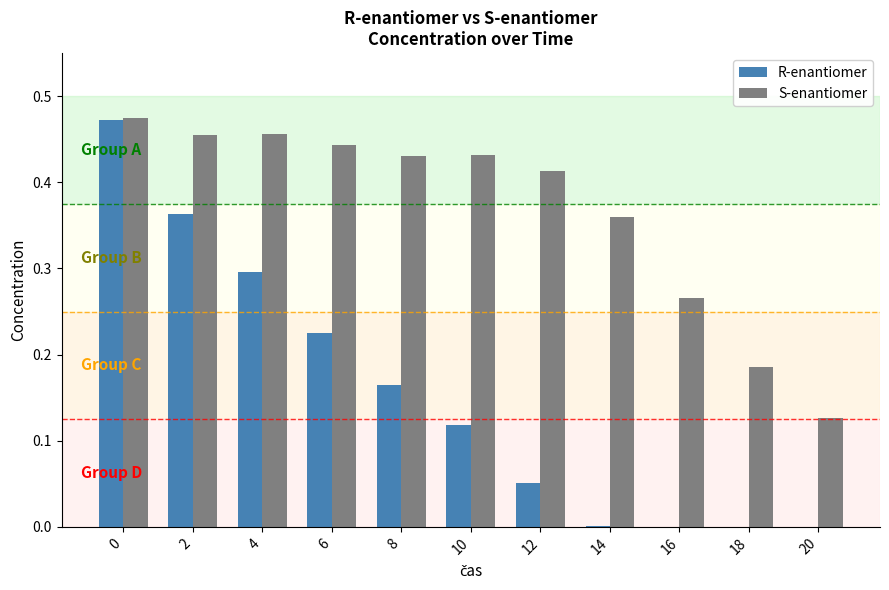

Is the value of R-enantiomer at 8 greater than the value of S-enantiomer at 2?

No